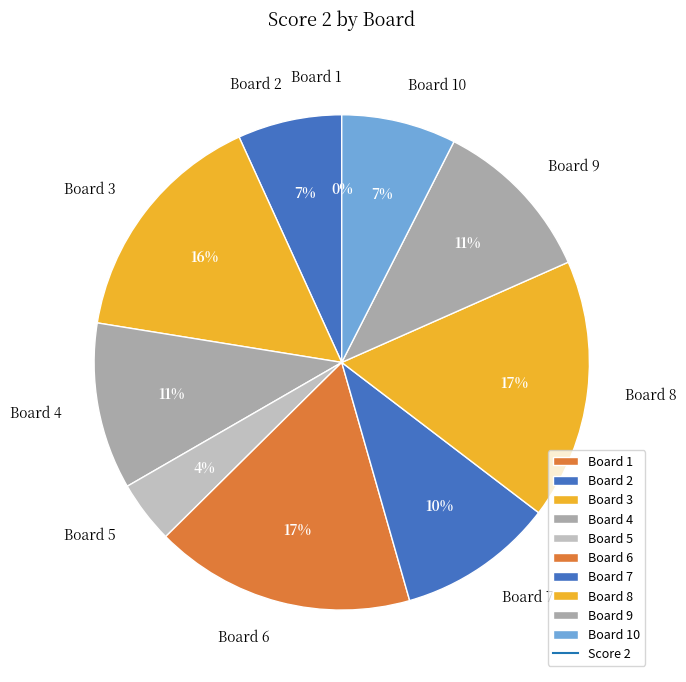

How much of the chart is everything except Board 10?

92.5%